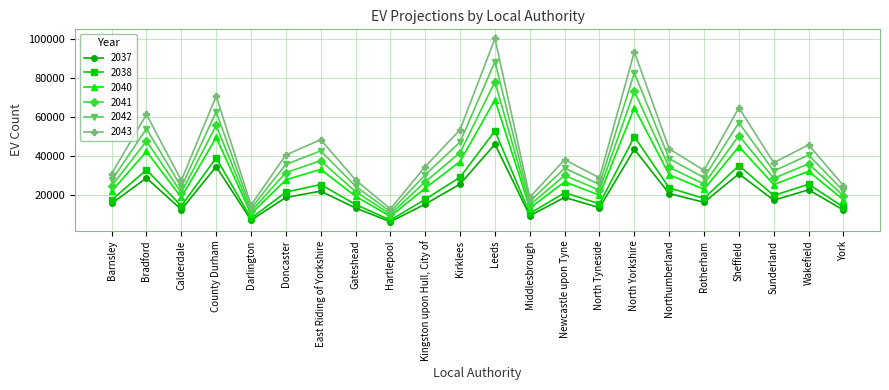

The value of 2037 at Leeds is 21898. True or false?

False